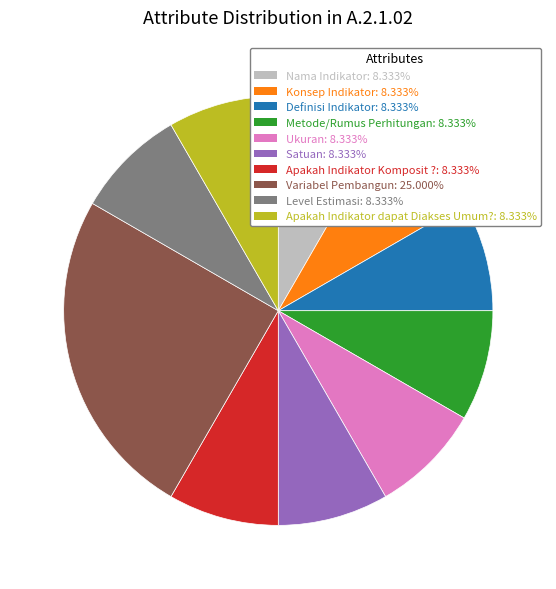

Combined, do Metode/Rumus Perhitungan and Ukuran account for over 50%?

No